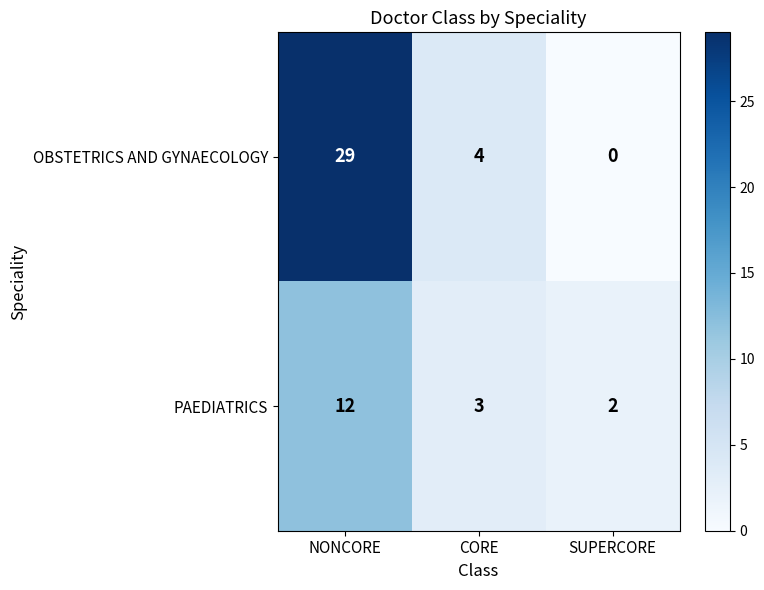

What is the spread (max minus min) of values at CORE?

1